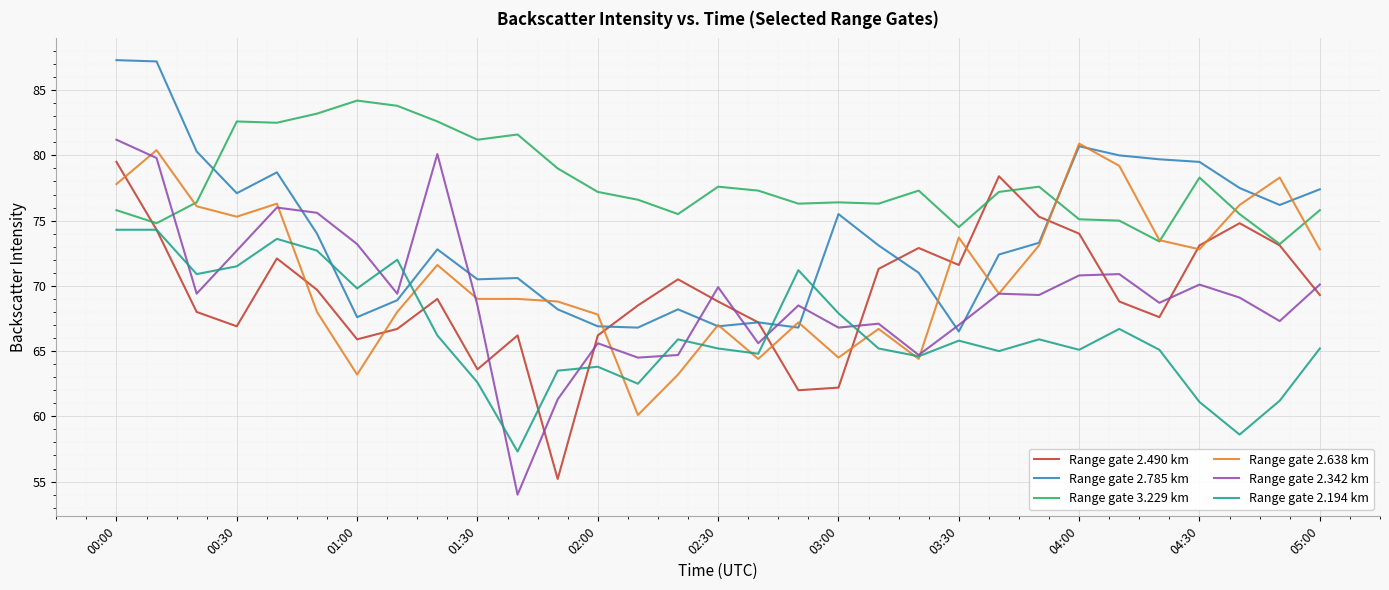

After their last crossing, which series has the higher values: Range gate 2.342 km or Range gate 3.229 km?

Range gate 3.229 km